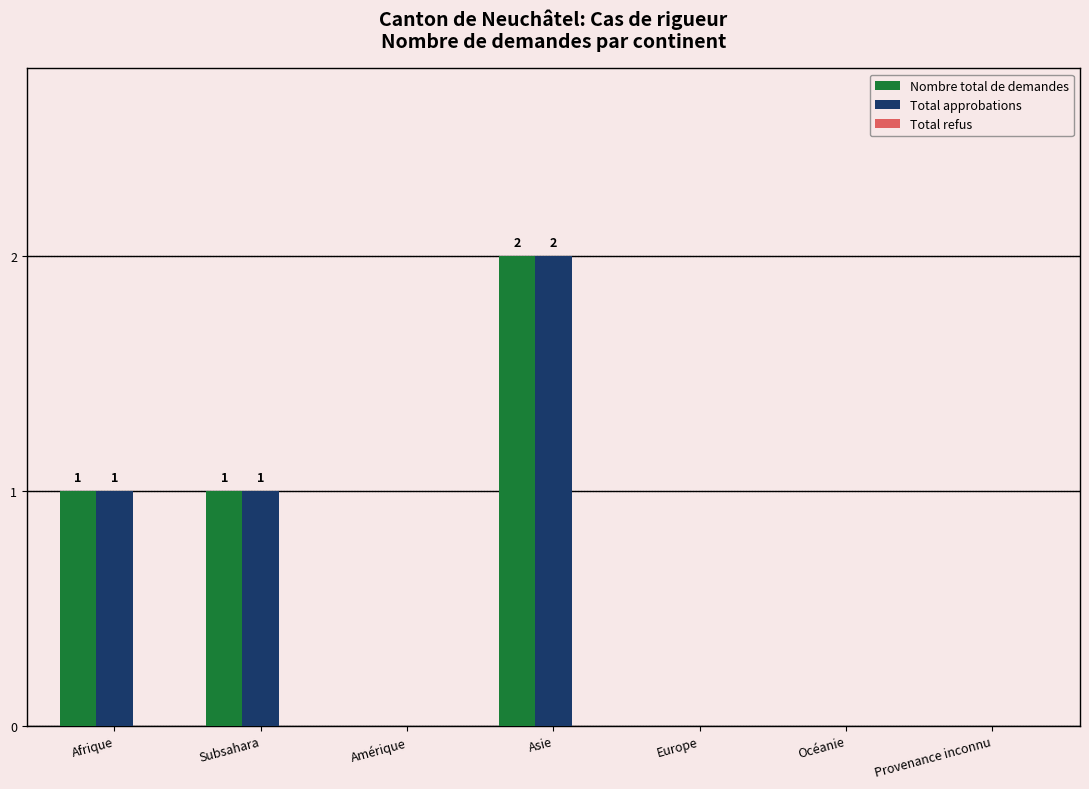

True or false: Nombre total de demandes has a value of 0 at Océanie.

True